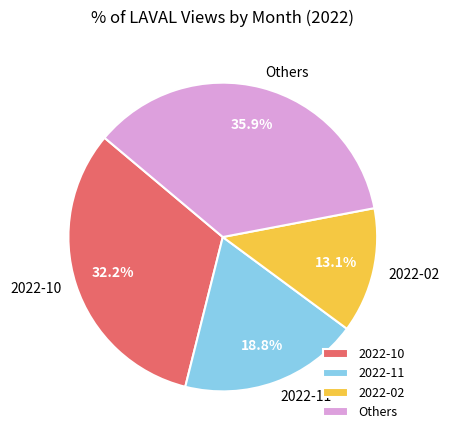

To the nearest percent, what is the difference between the largest and smallest slice percentages?

23%